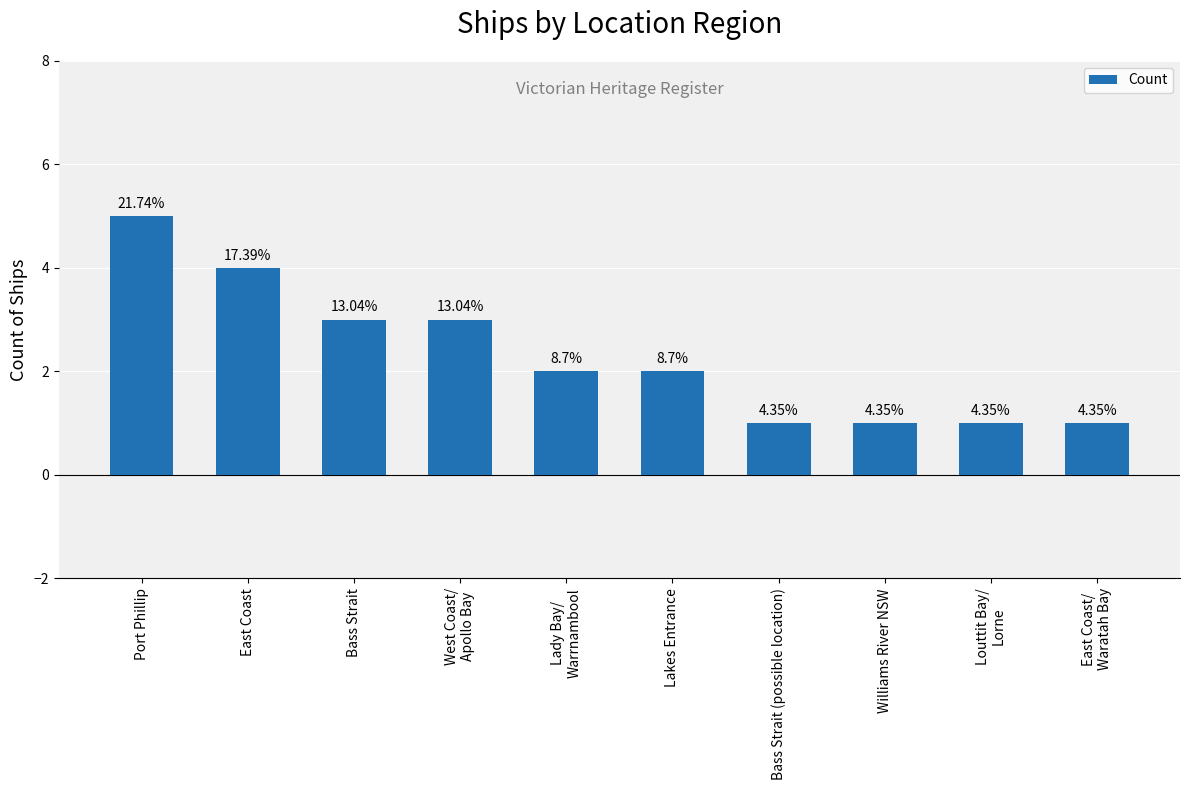

Does the chart contain any negative values?

No